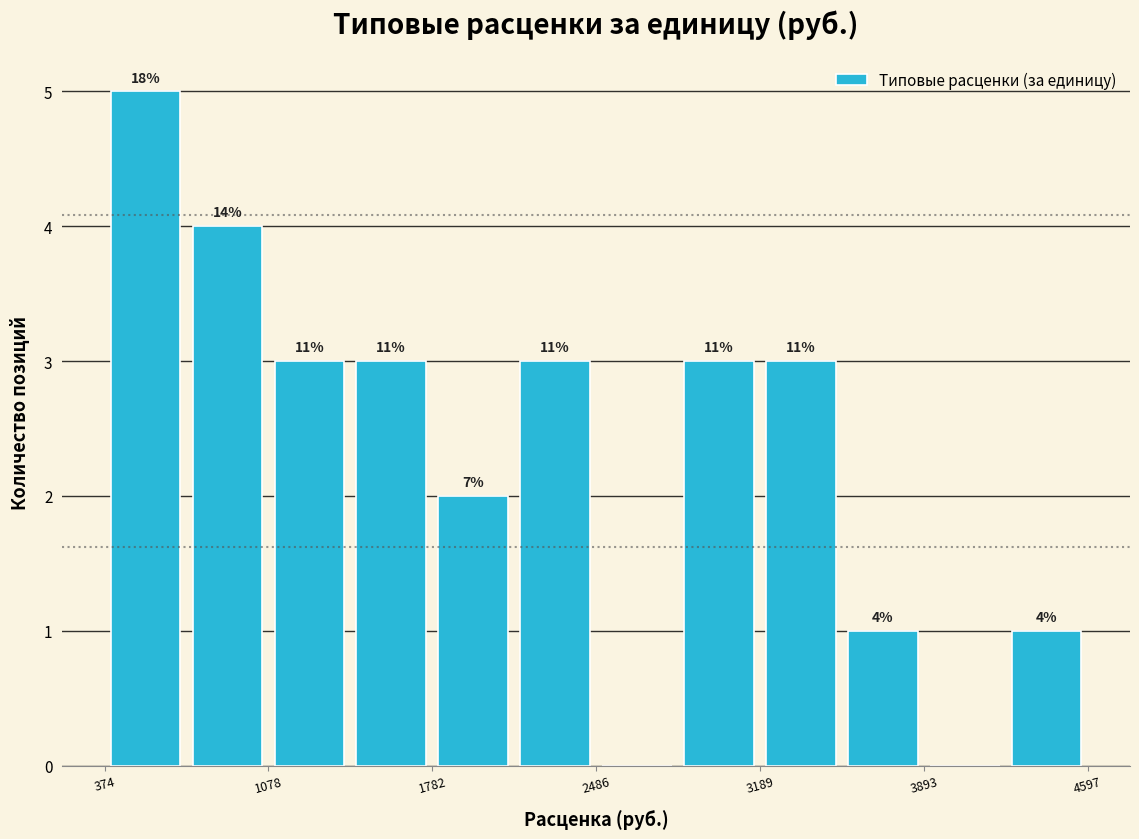

Around what value on the x-axis is the tallest bar? Give the approximate position of its centre, as read against the axis.

600